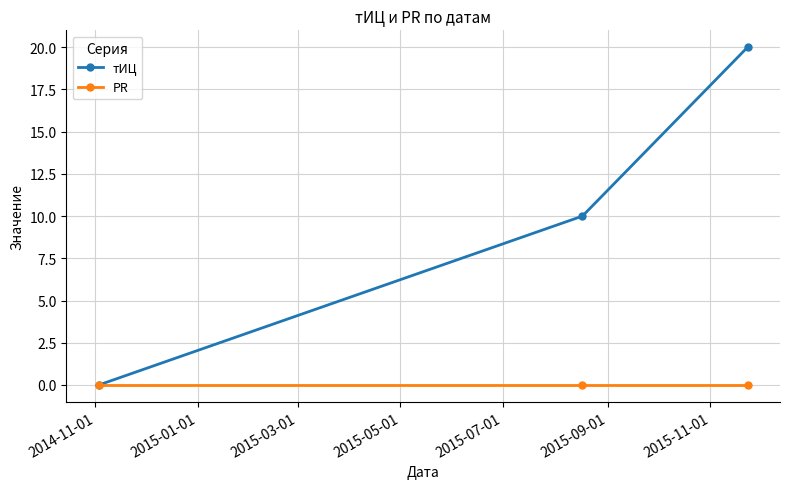

List the series in order of their overall mean, highest first.

тИЦ, PR